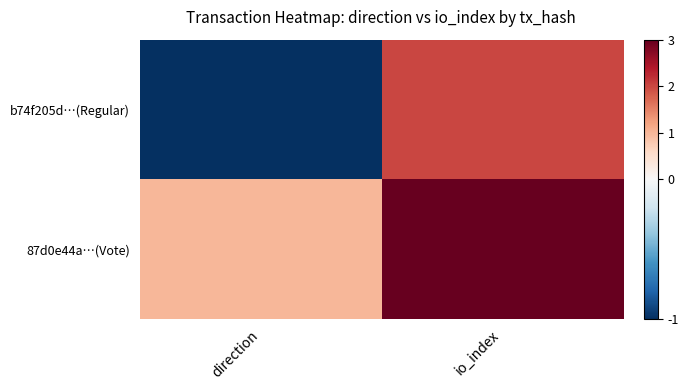

Which category has the lowest value across all series?

direction